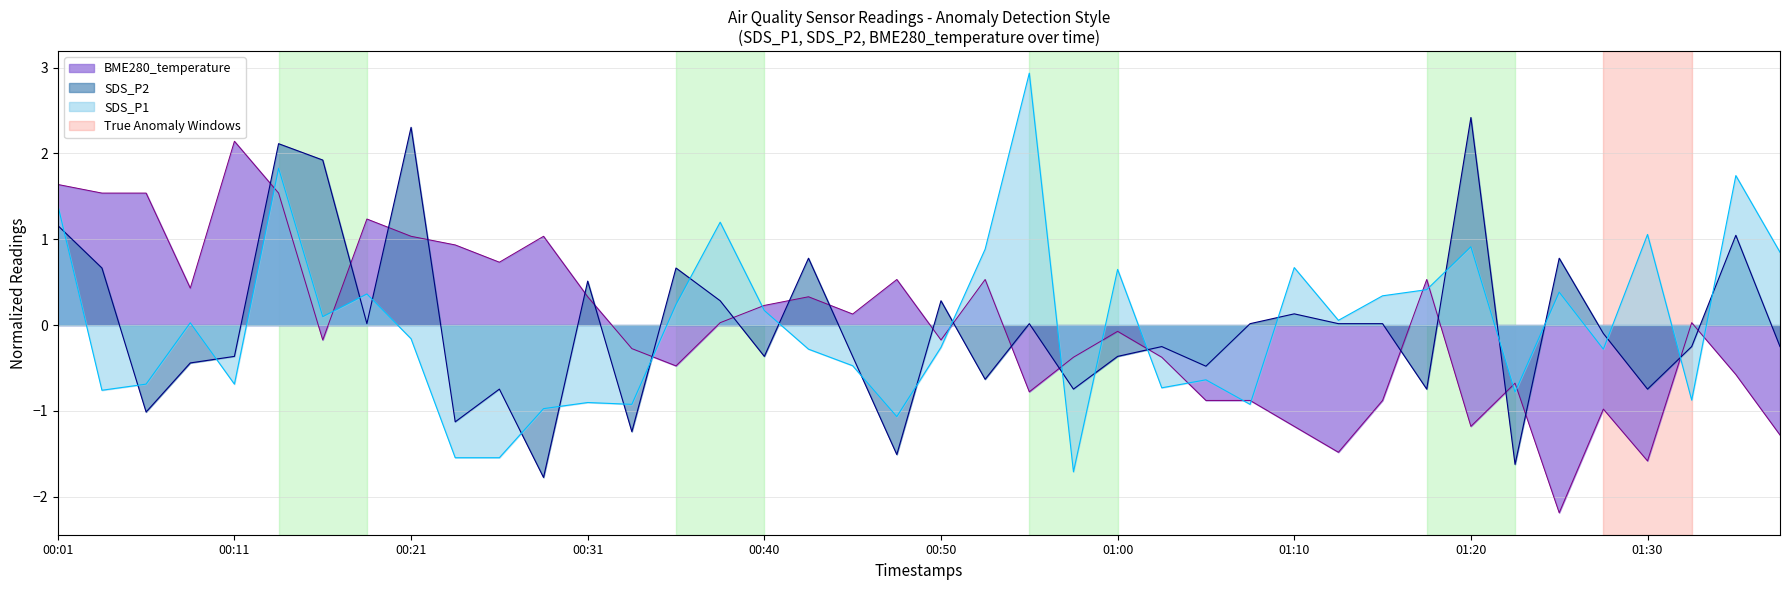

What is the difference between the second highest and second lowest values in the BME280_temperature series?

3.2